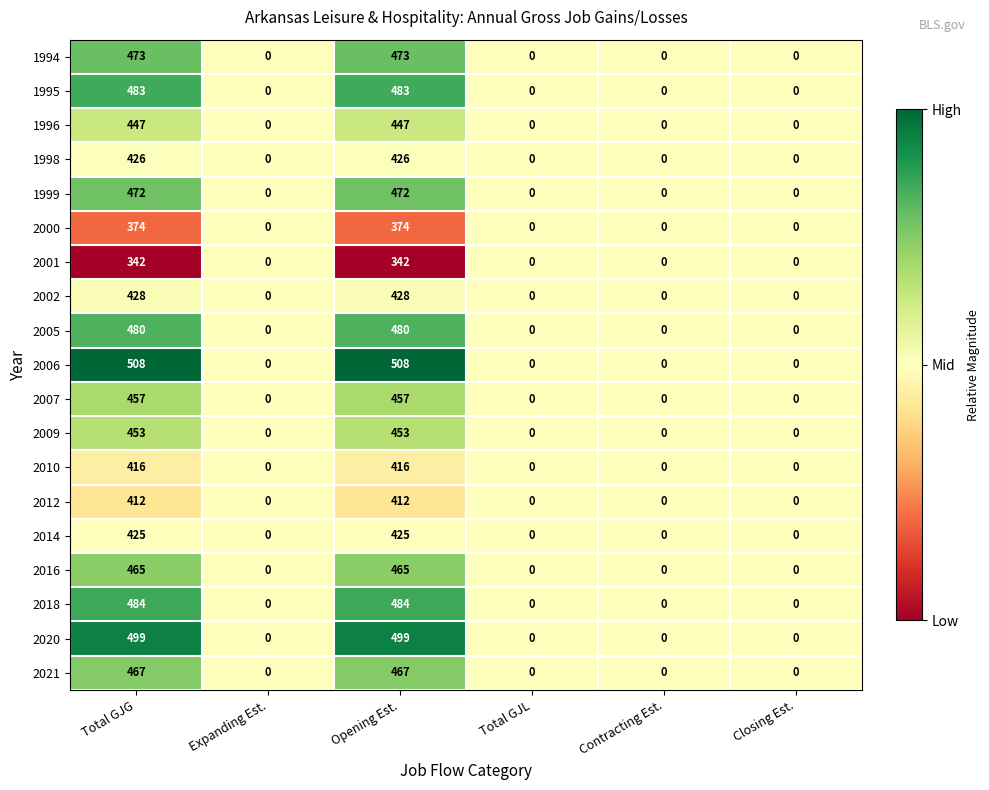

Between Total GJG and Contracting Est., which series saw the biggest shift?

2006